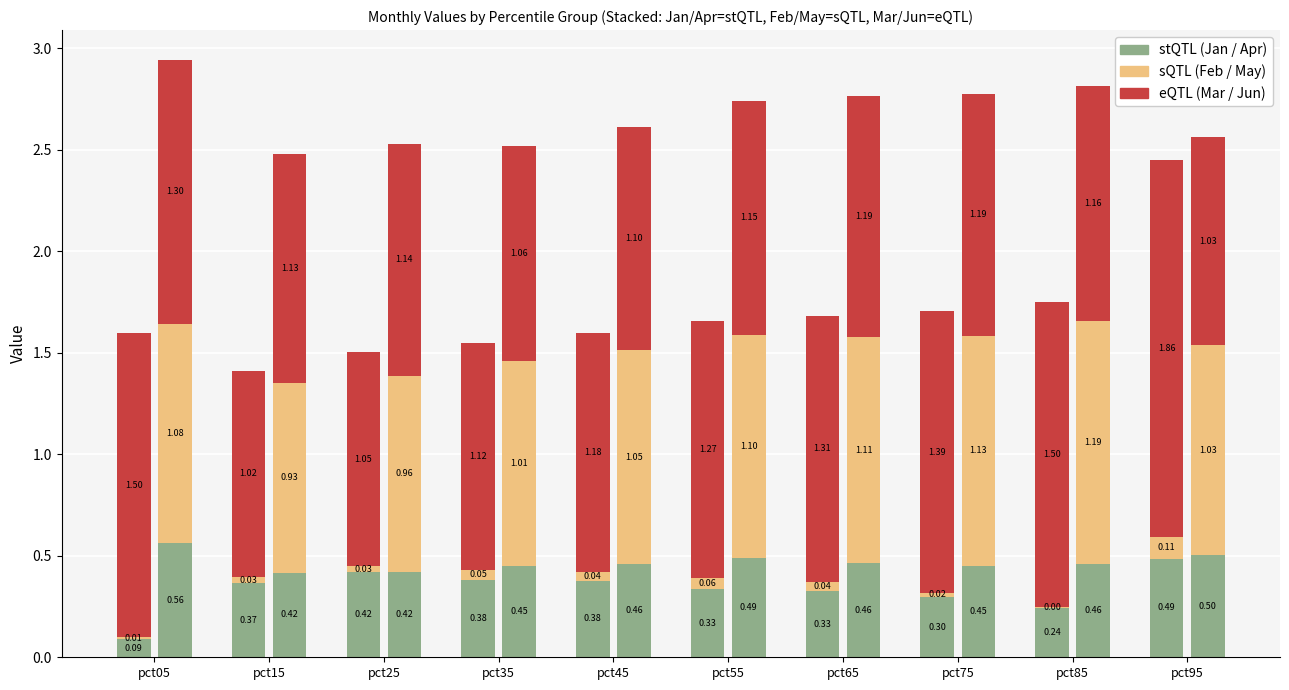

Which series changed the most between pct15 and pct85?

Mar (eQTL)